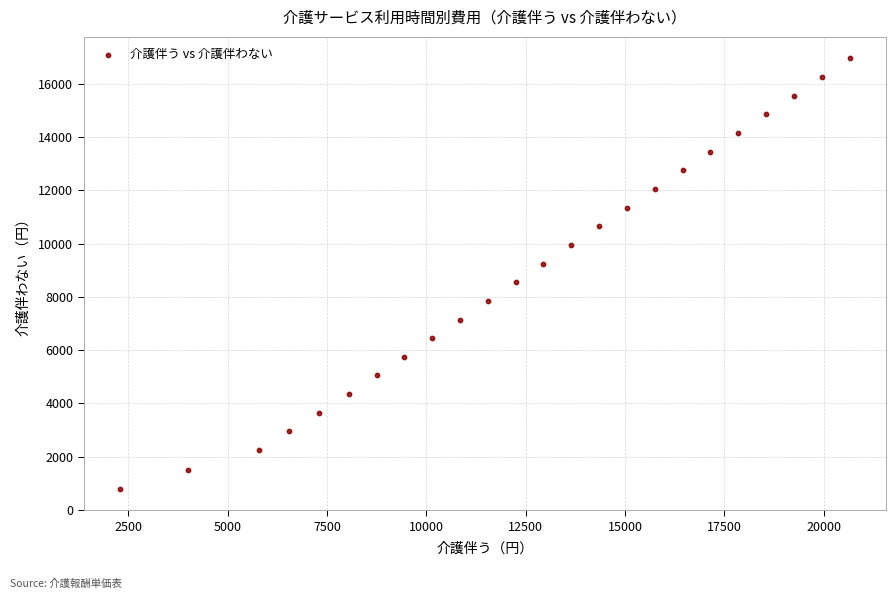

What is the range of Y values (max minus min)?

16150